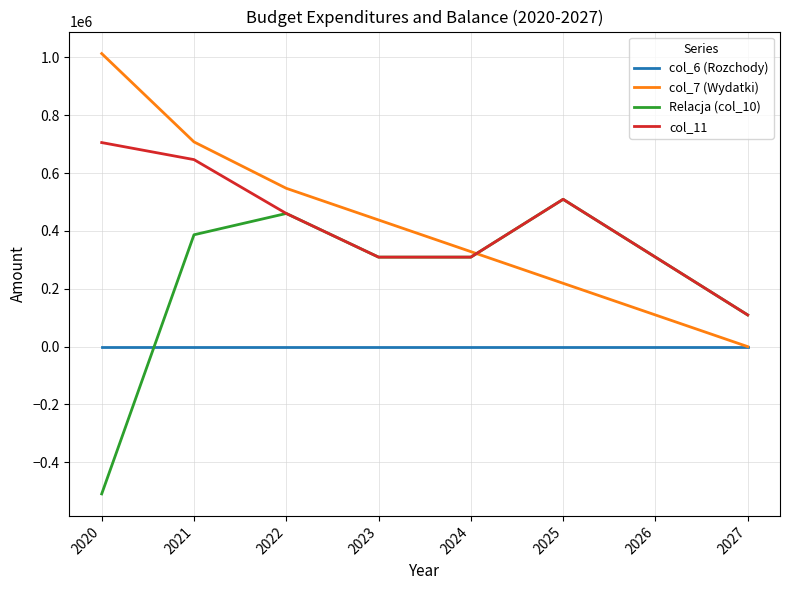

What is the maximum value shown in the chart?

1013500.0